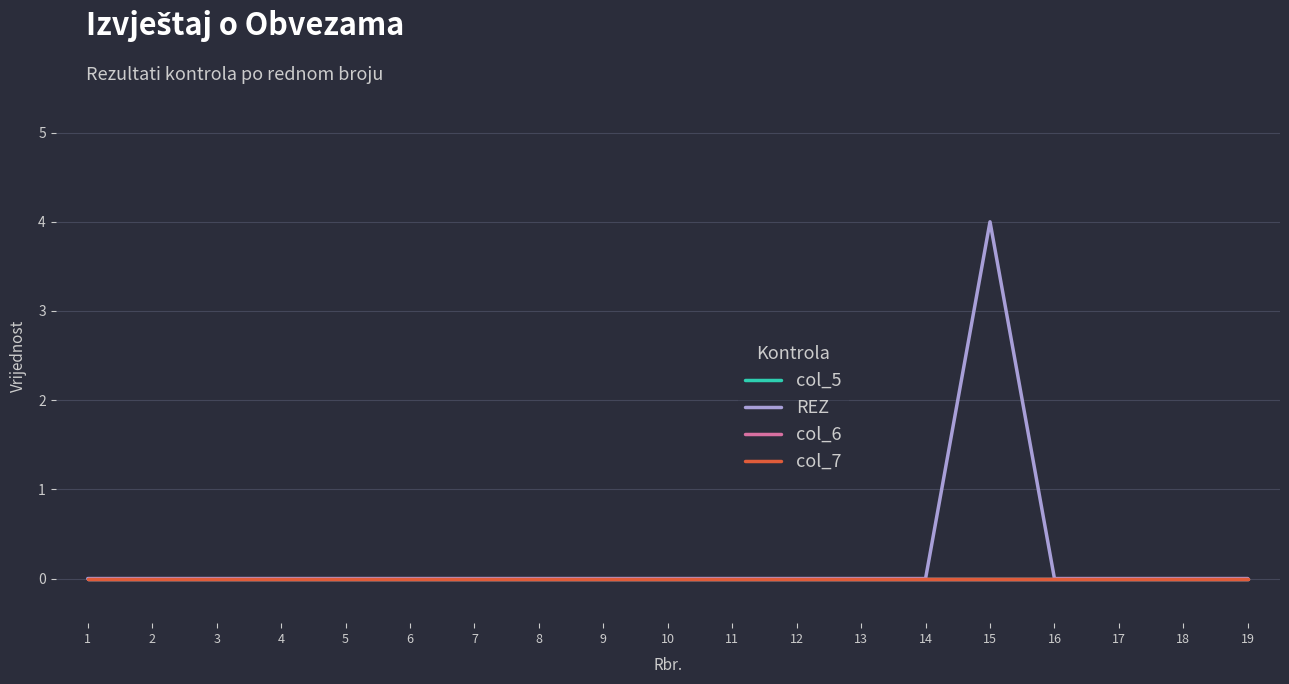

Does the chart display data point markers on the line(s)?

No